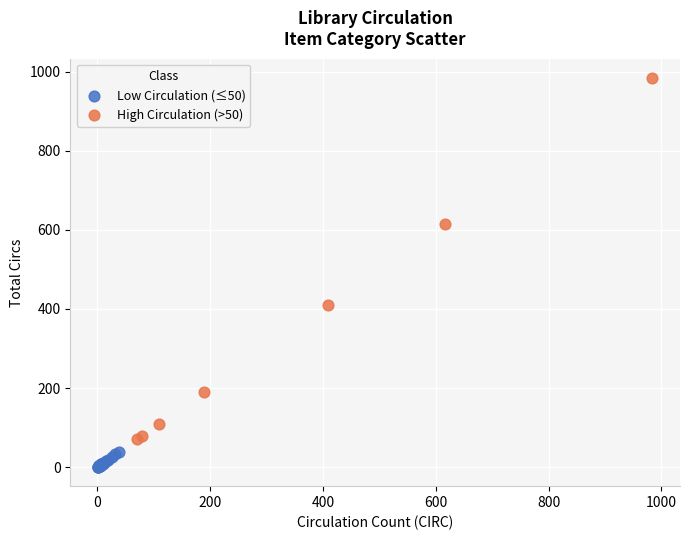

What are all the series names shown in the legend?

Low Circulation (≤50), High Circulation (>50)